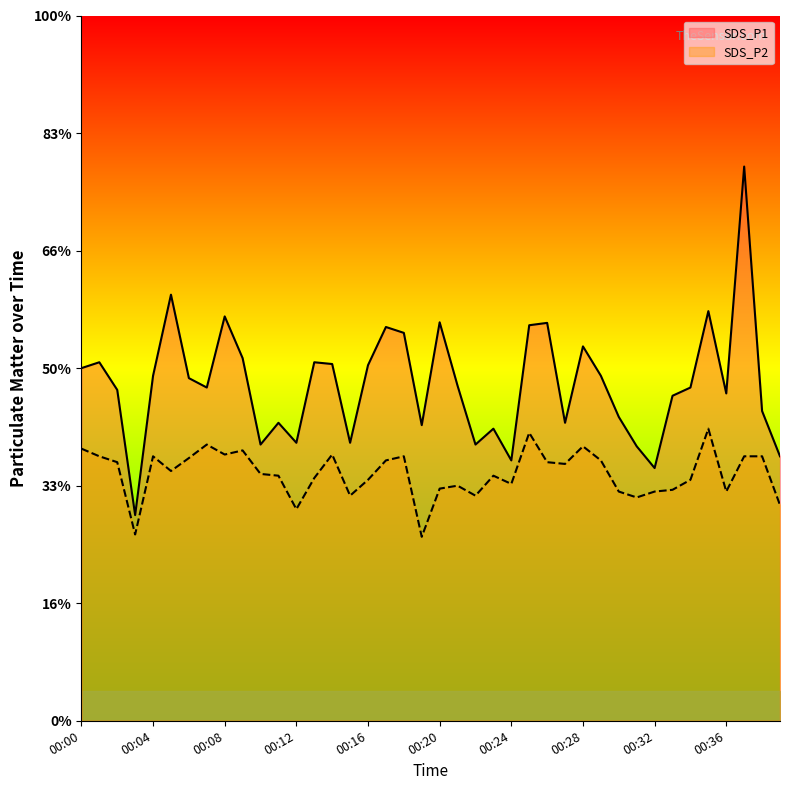

True or false: SDS_P2 and SDS_P1 intersect in this chart.

False